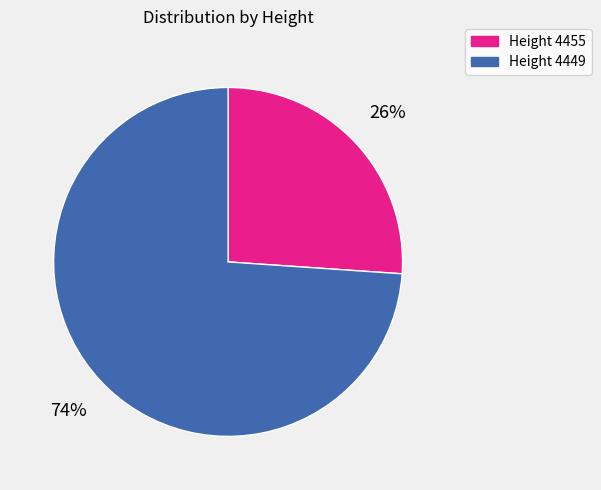

Does any single category account for the majority?

Yes